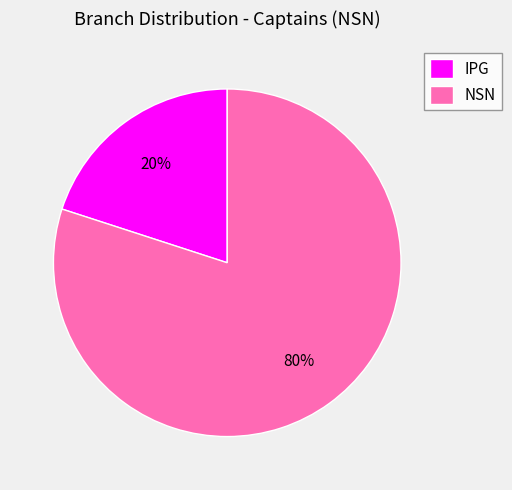

Which has a higher value, NSN or IPG?

NSN